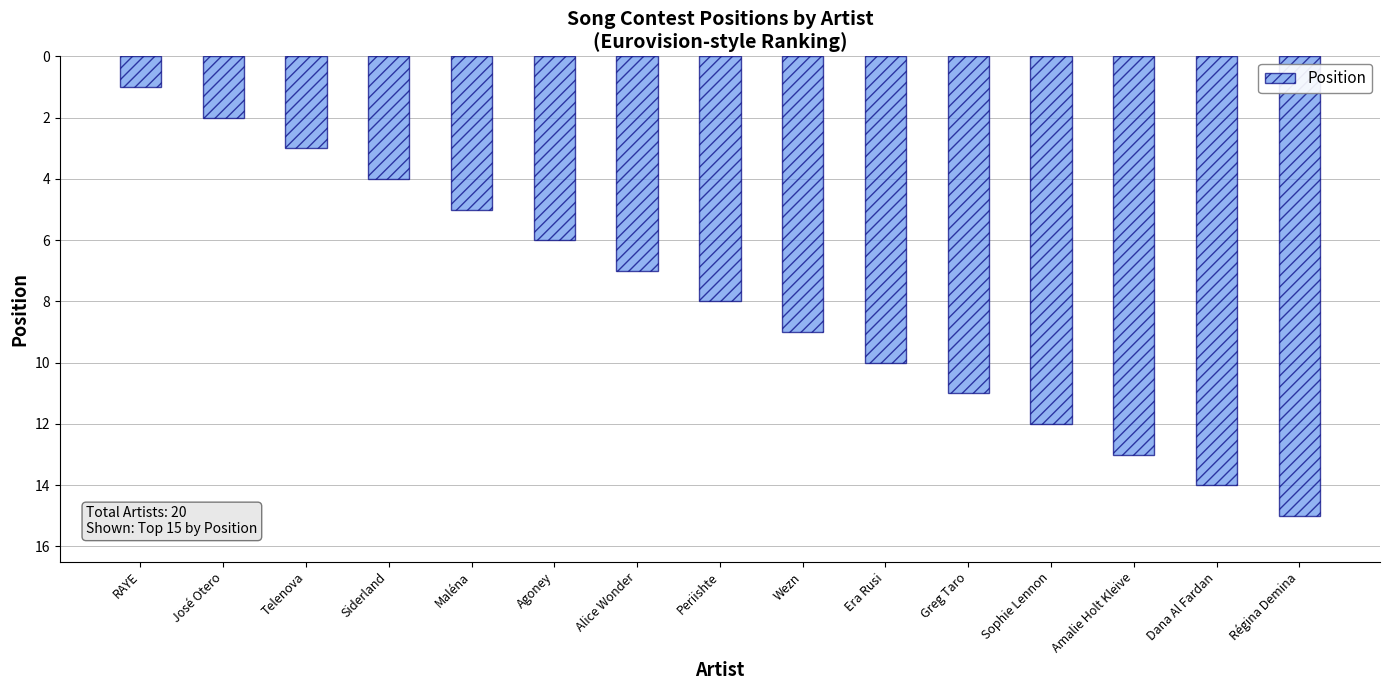

Reading left to right, what are all the values shown in this chart?

RAYE=1	José Otero=2	Telenova=3	Siderland=4	Maléna=5	Agoney=6	Alice Wonder=7	Periishte=8	Wezn=9	Era Rusi=10	Greg Taro=11	Sophie Lennon=12	Amalie Holt Kleive=13	Dana Al Fardan=14	Régina Demina=15